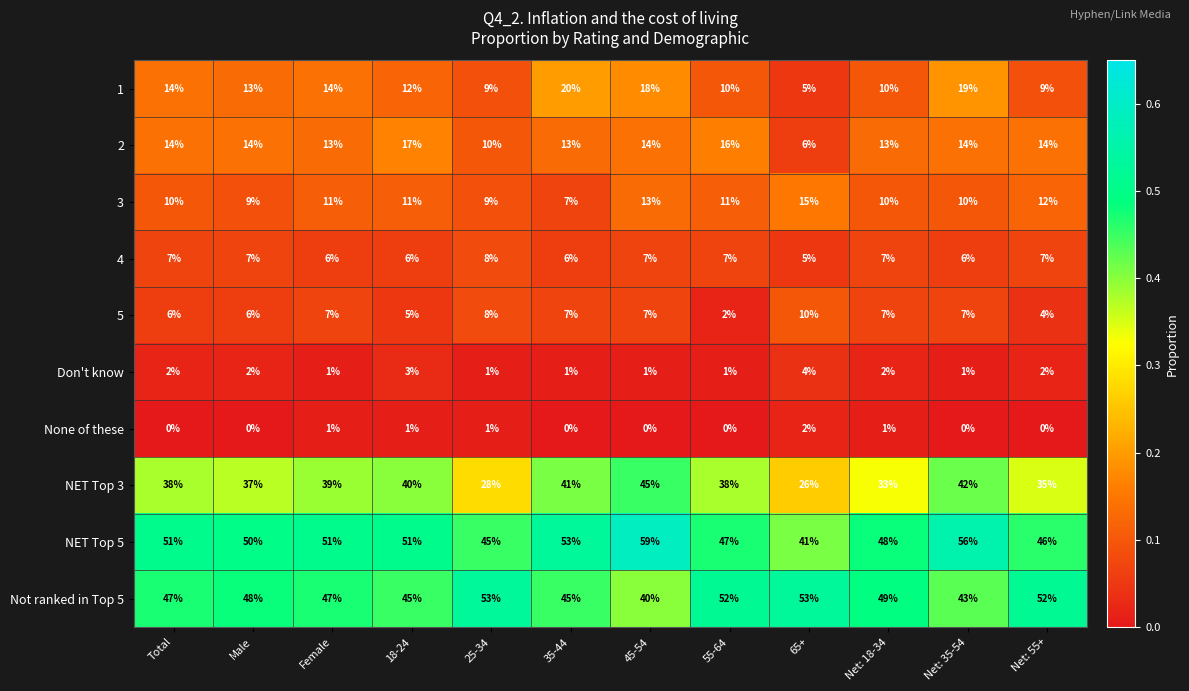

At which category is the sum across all series the highest?

45-54